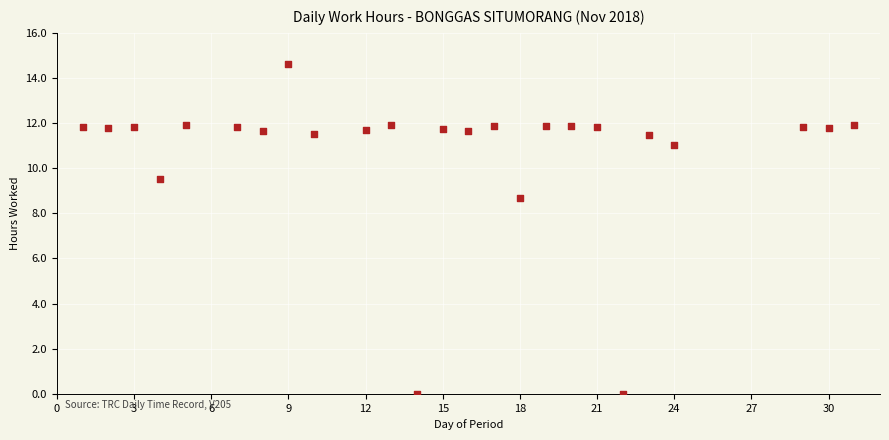

What Y value in the scatter plot is closest to 7?

8.7